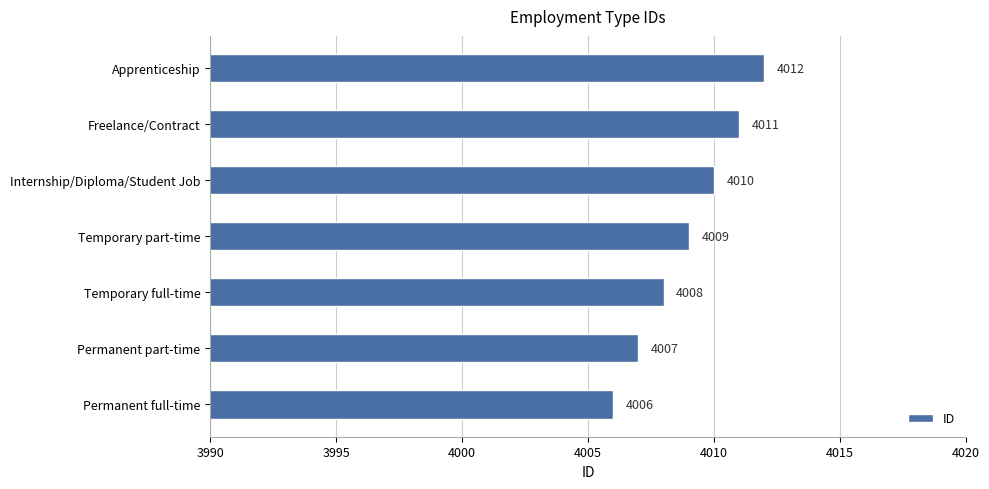

What is the sum of the values at Permanent part-time and Internship/Diploma/Student Job?

8017